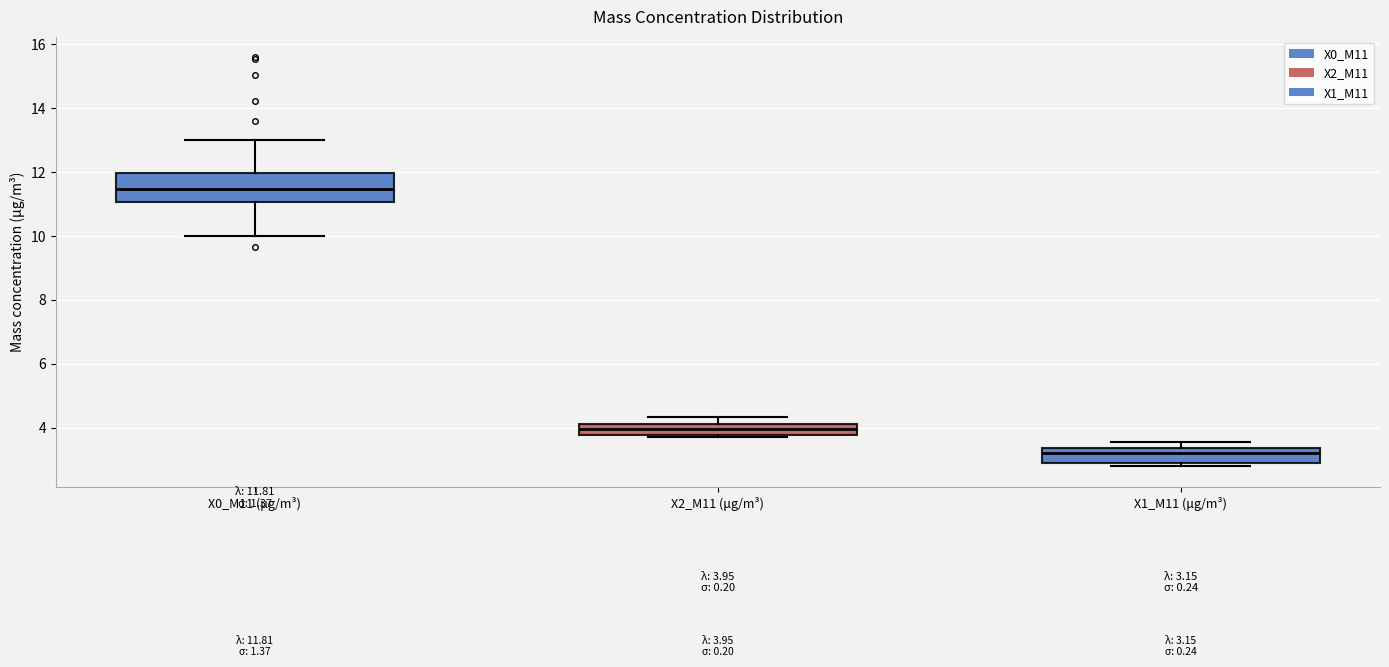

Comparing the boxes themselves (not the whiskers), which one is the tallest?

X0_M11 (μg/m³)